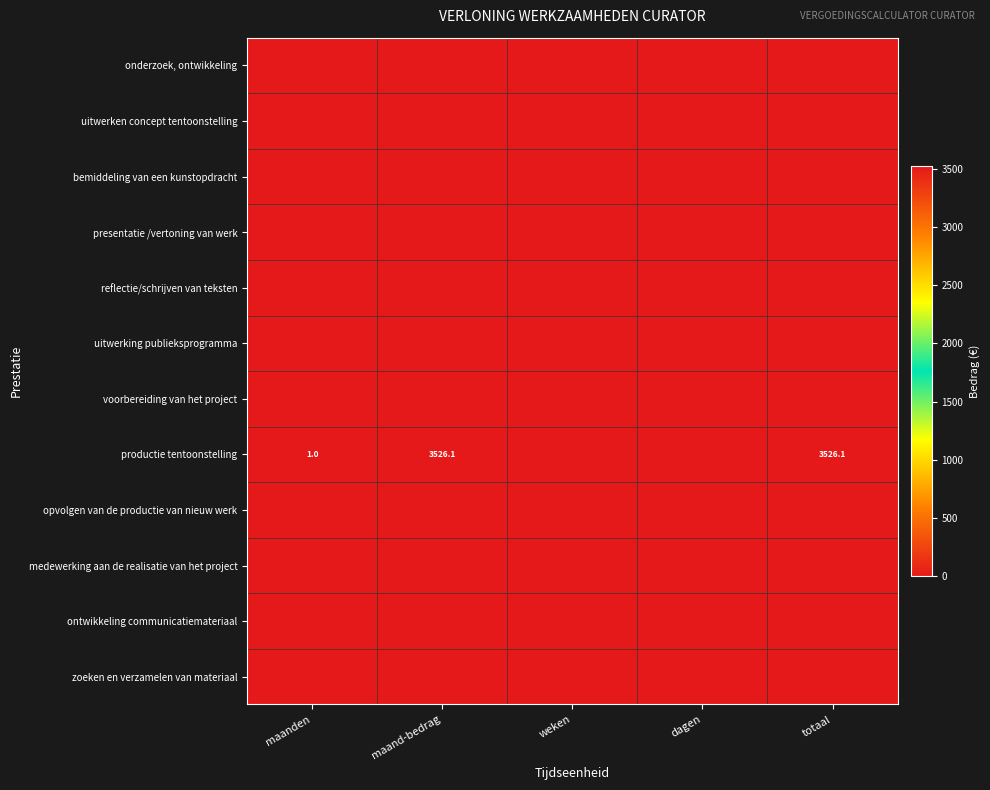

The productie tentoonstelling series shows 6161.3 at totaal. True or false?

False